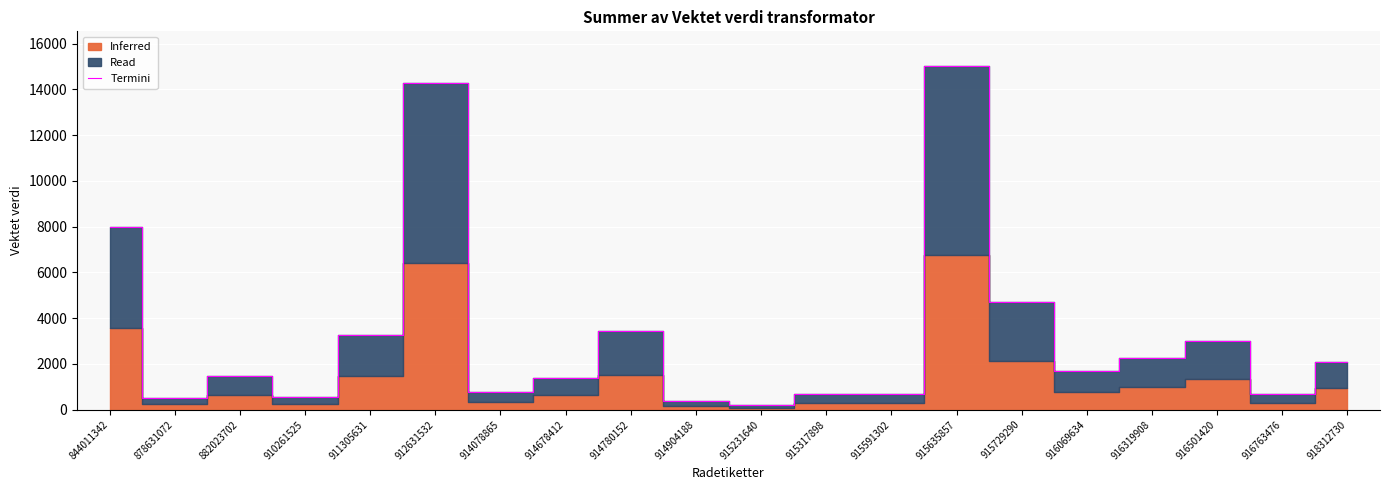

At which label is the value closest to 7607?

844011342